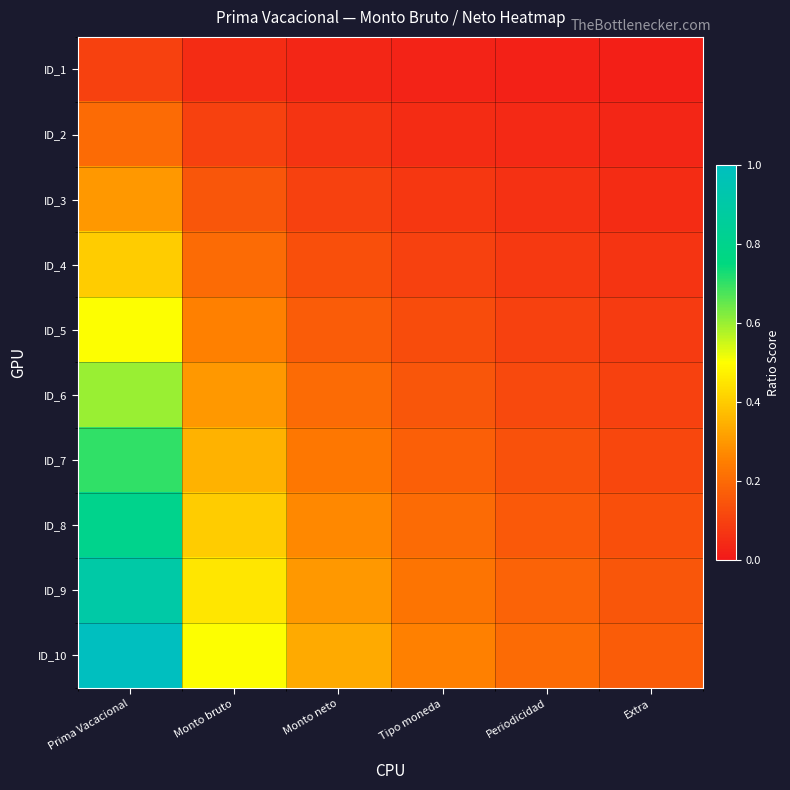

Rank the series by their maximum value, from lowest to highest.

ID_1, ID_2, ID_3, ID_4, ID_5, ID_6, ID_7, ID_8, ID_9, ID_10